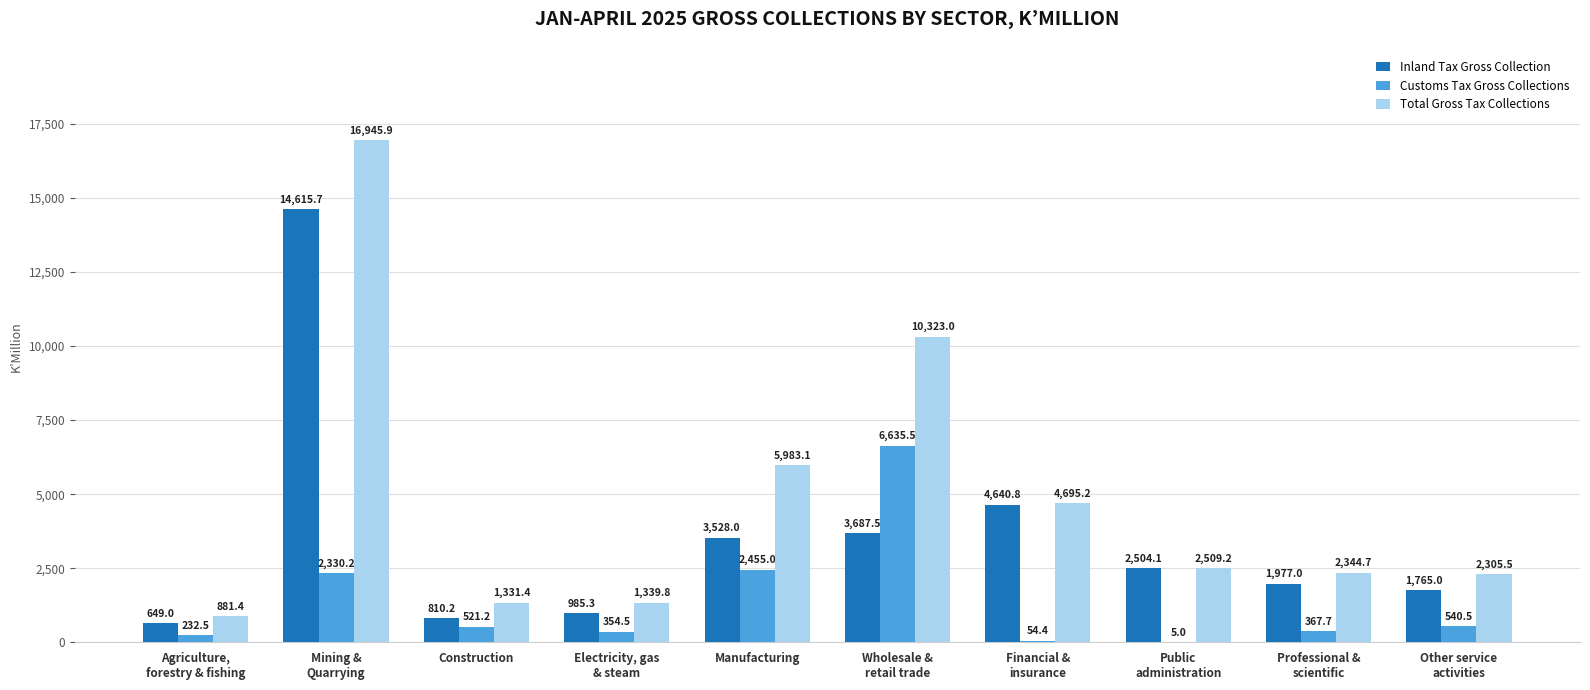

What is the sum of the Total Gross Tax Collections values at Public
administration and Other service
activities?

4814.7